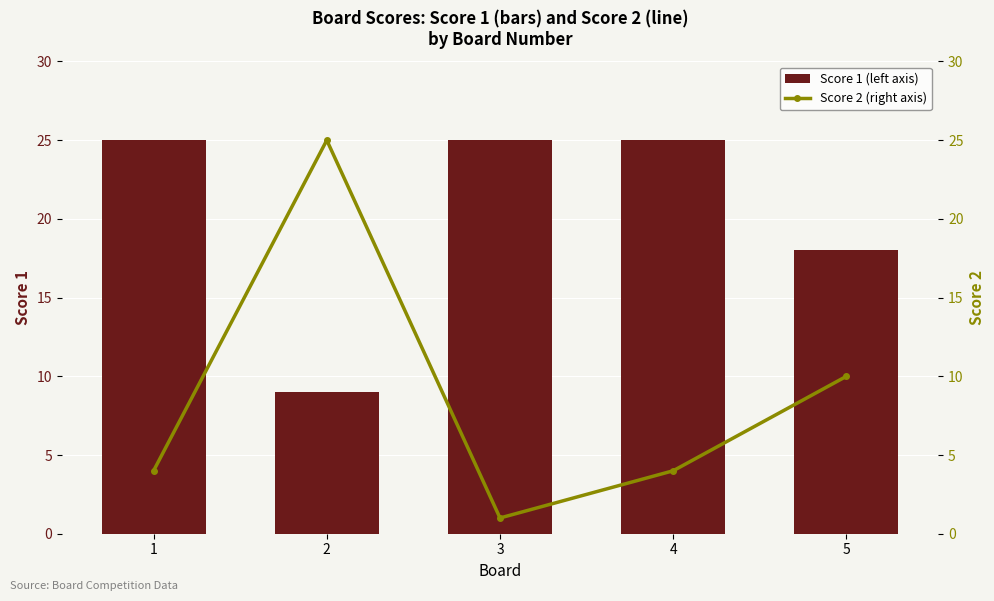

List the series in order of their peak value, lowest first.

Score 1 (left axis), Score 2 (right axis)